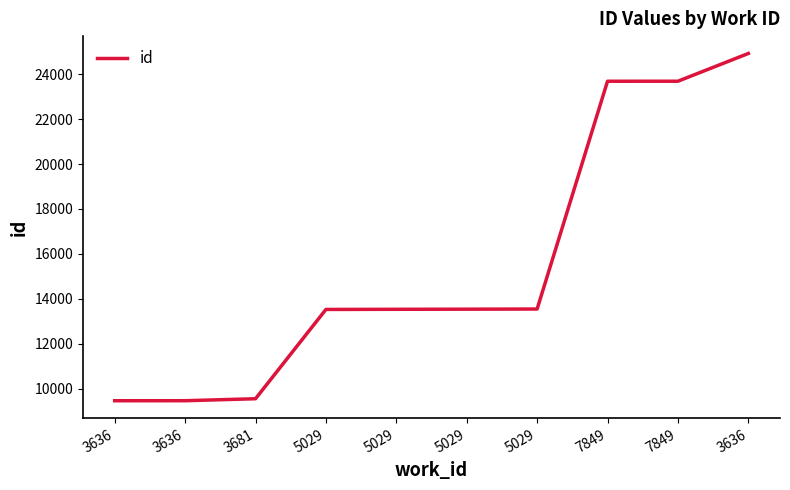

The value at 5029 is 13541. True or false?

True